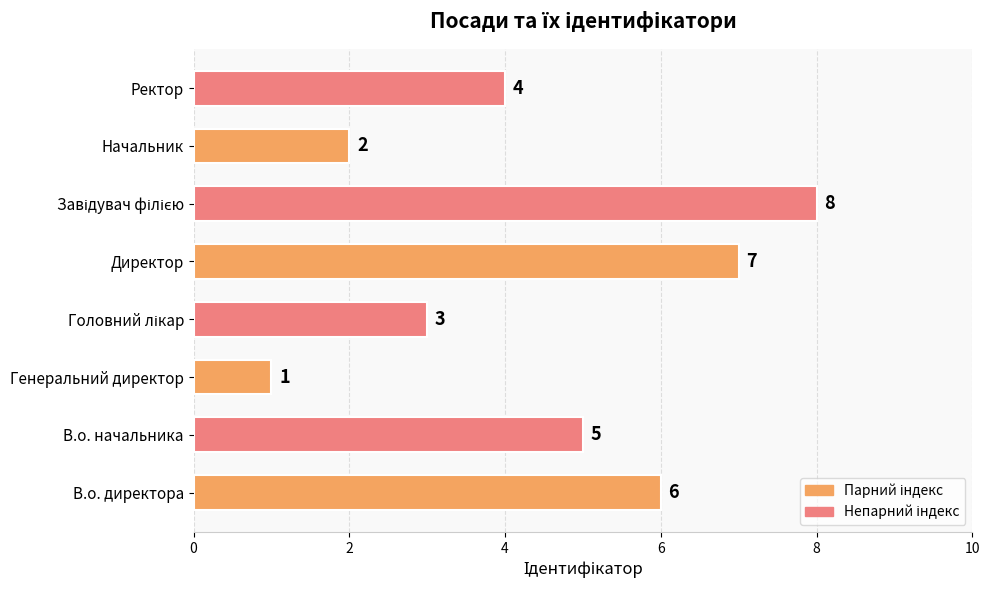

What is the maximum value shown in the chart?

8